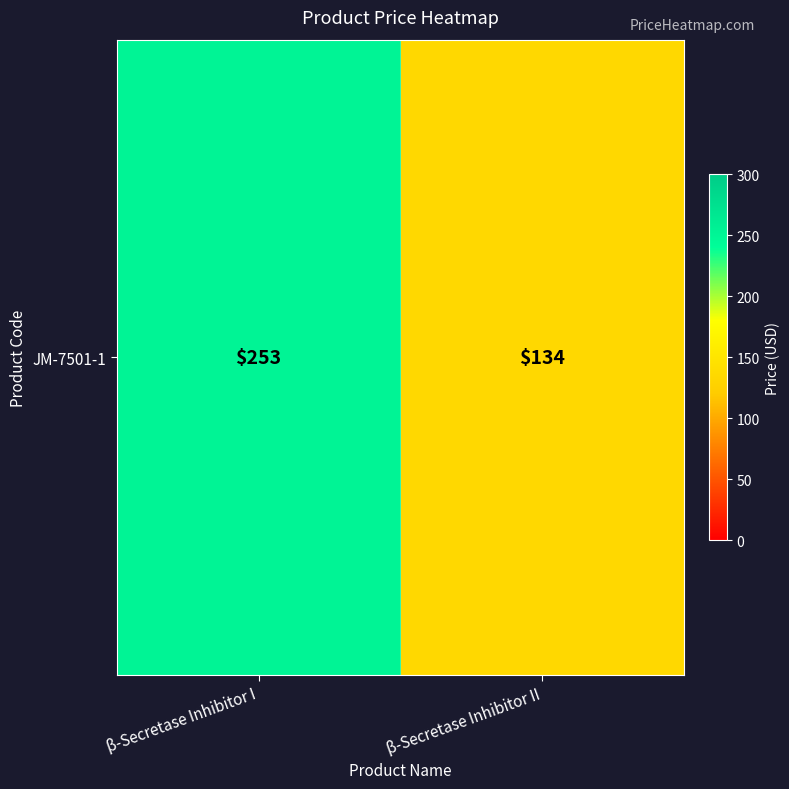

Which category has the highest value across all series?

β-Secretase Inhibitor I